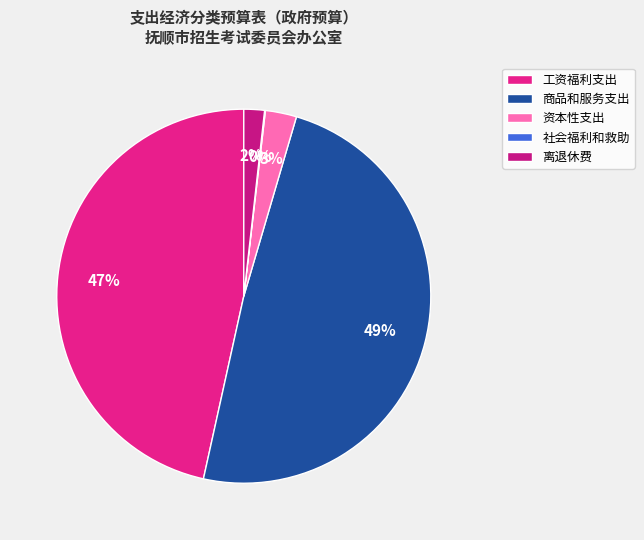

Rank the categories by value from lowest to highest.

社会福利和救助, 离退休费, 资本性支出, 工资福利支出, 商品和服务支出